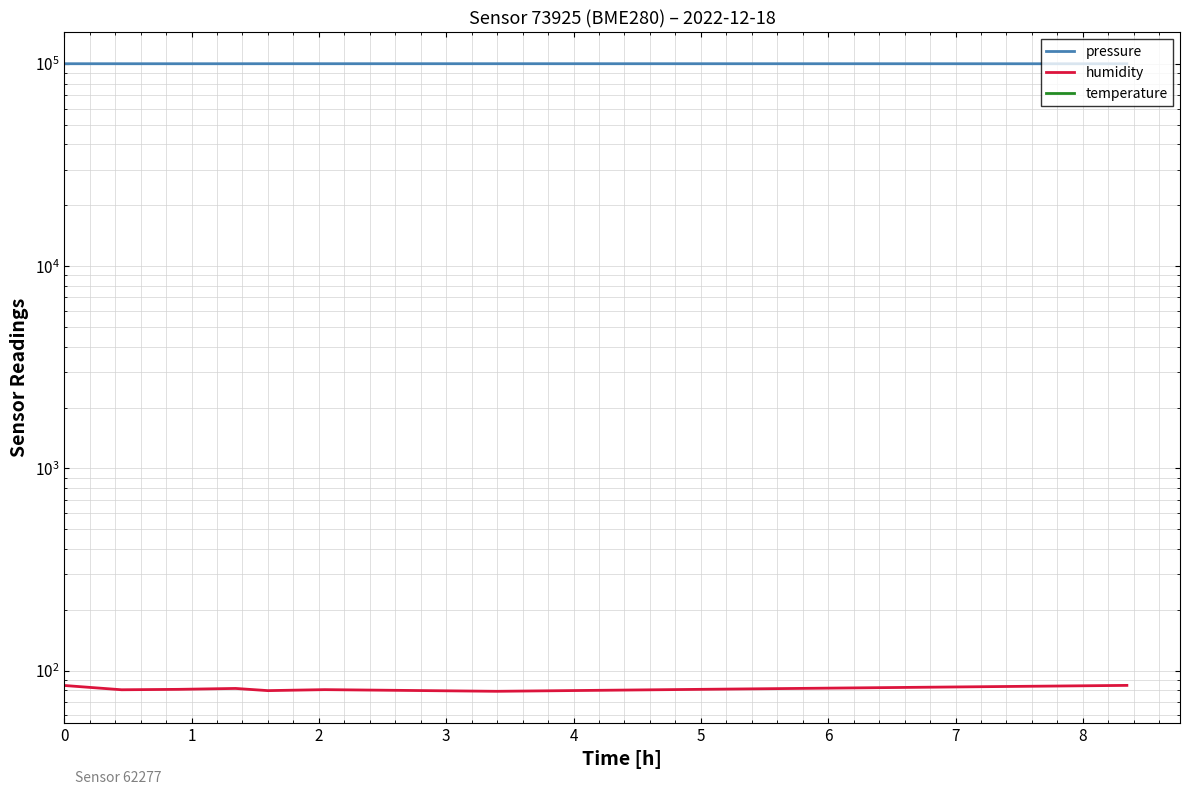

Is the value of temperature at 4 greater than the value of pressure at 3?

No